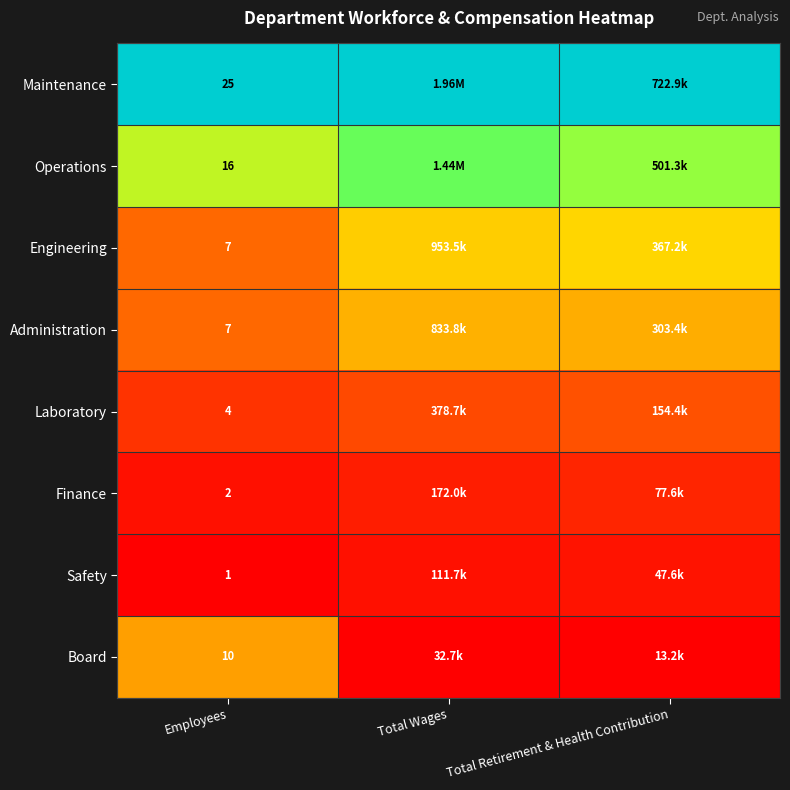

Is the value of Board at Employees greater than the value of Administration at Employees?

Yes